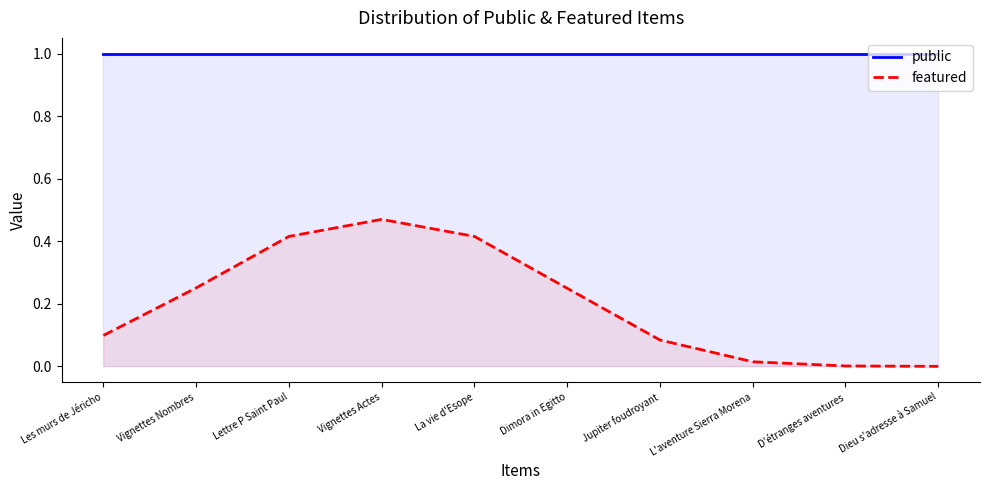

Which category has the highest value in the featured series?

Vignettes Actes